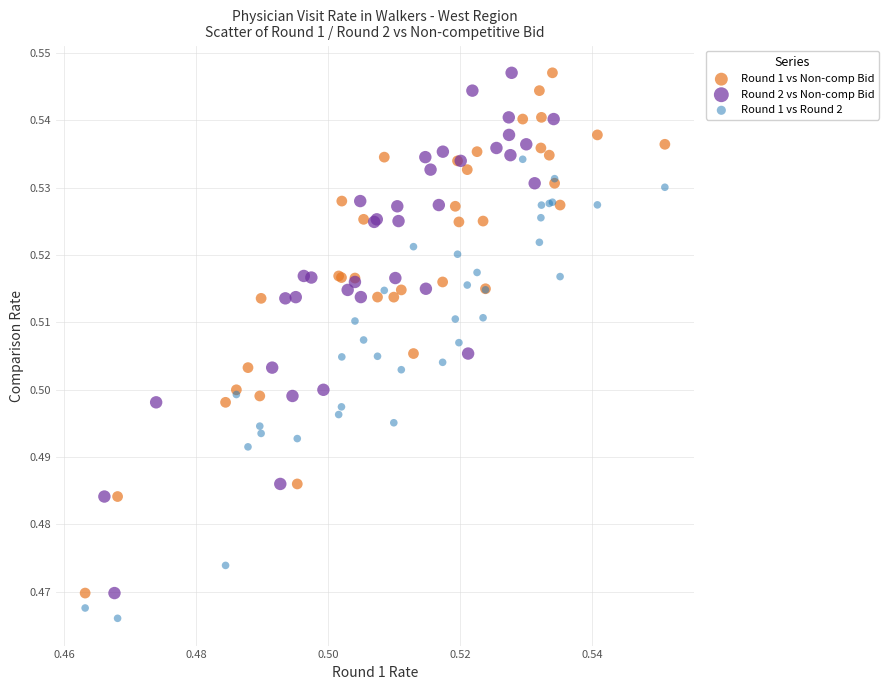

Which series reaches the minimum Y coordinate?

Round 1 vs Round 2